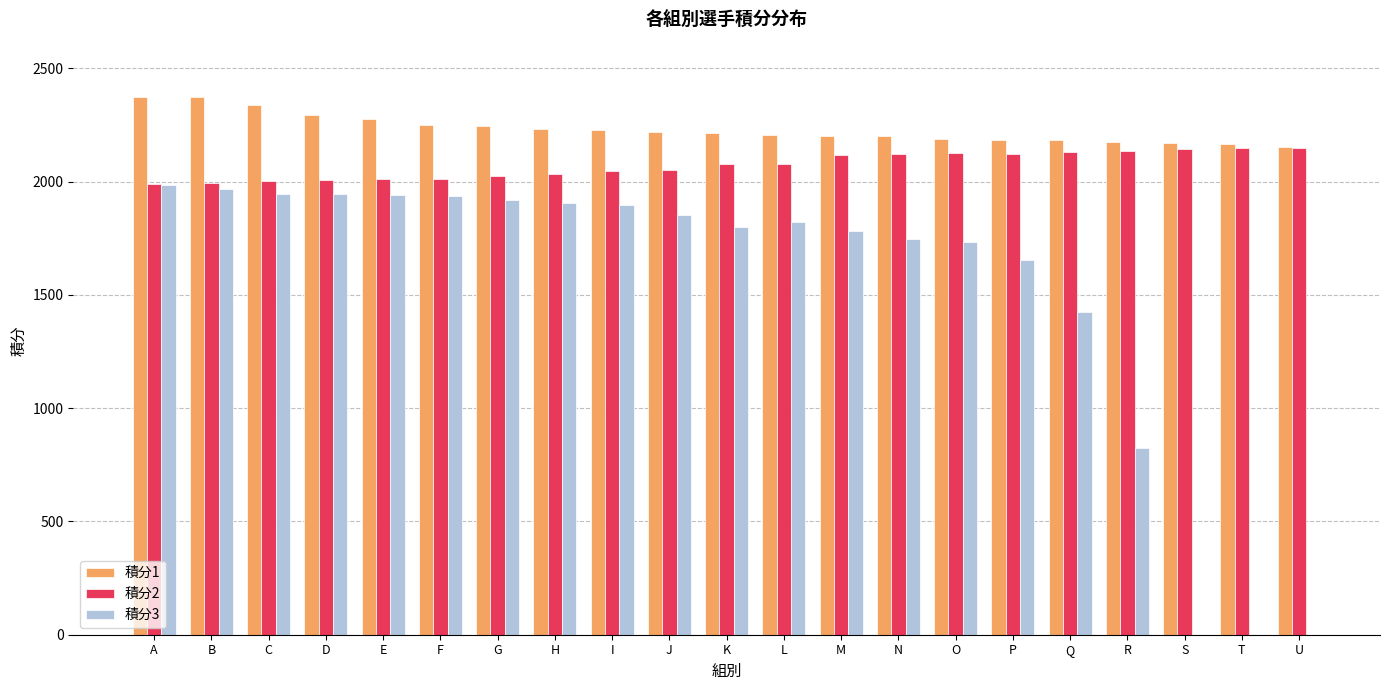

The value of 積分2 at R is 1421. True or false?

False